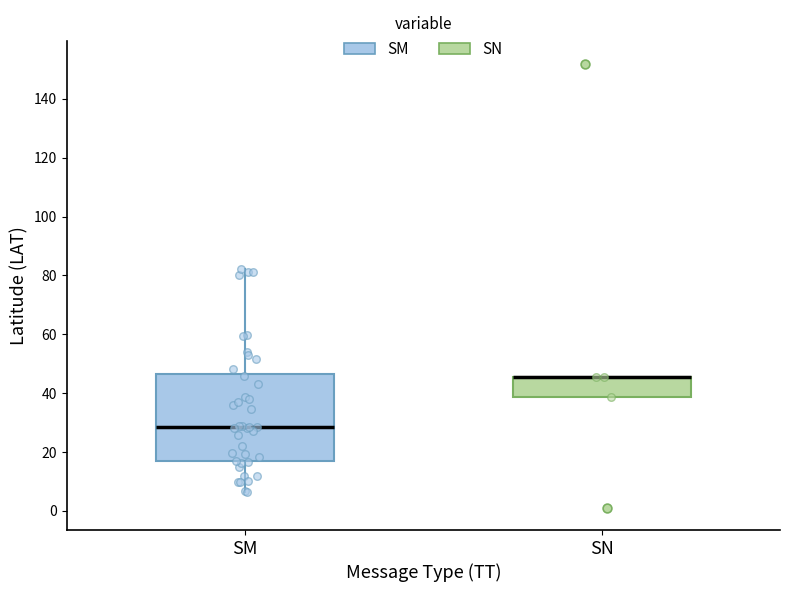

Which box is the tallest, from its lower edge to its upper edge?

SM